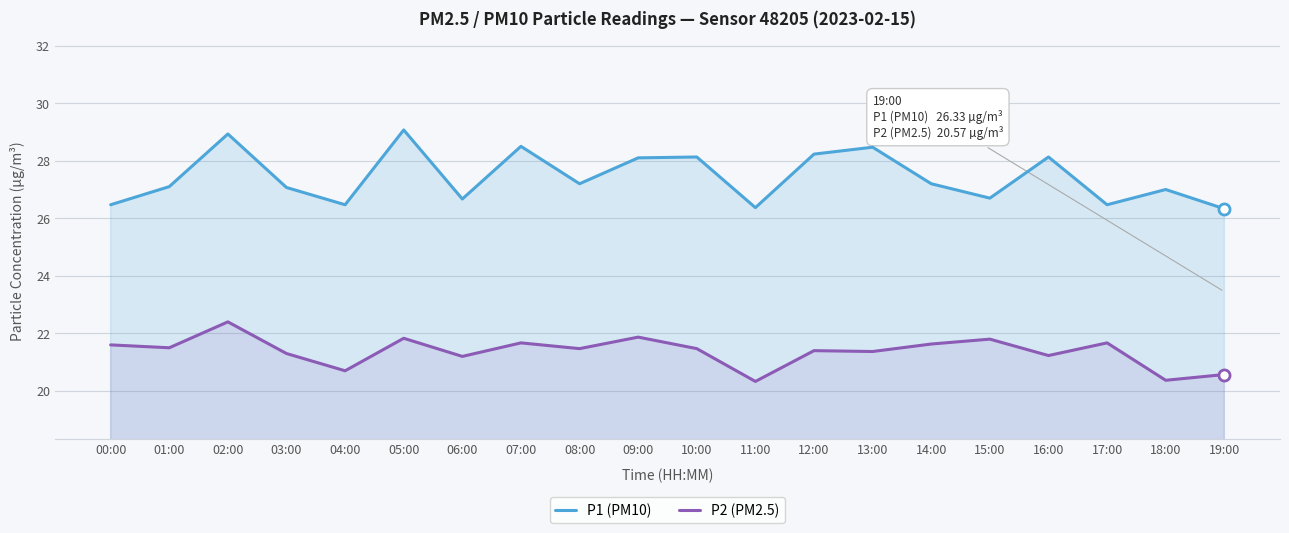

At which category is the sum across all series the highest?

02:00